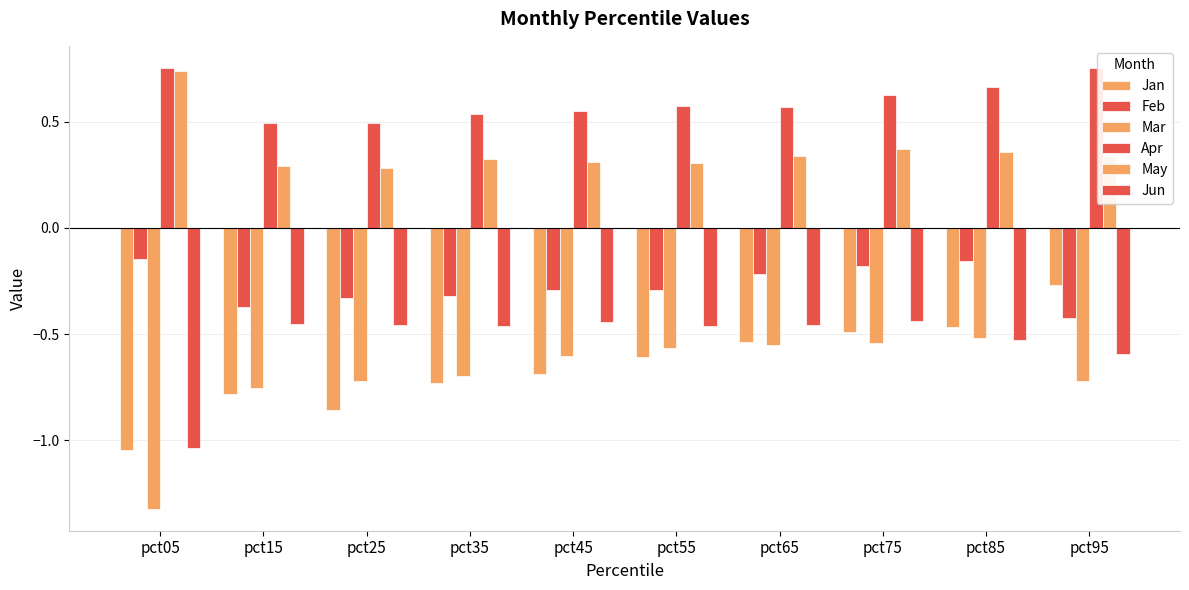

What is the value of the Feb bar at the 8th from the left?

-0.2